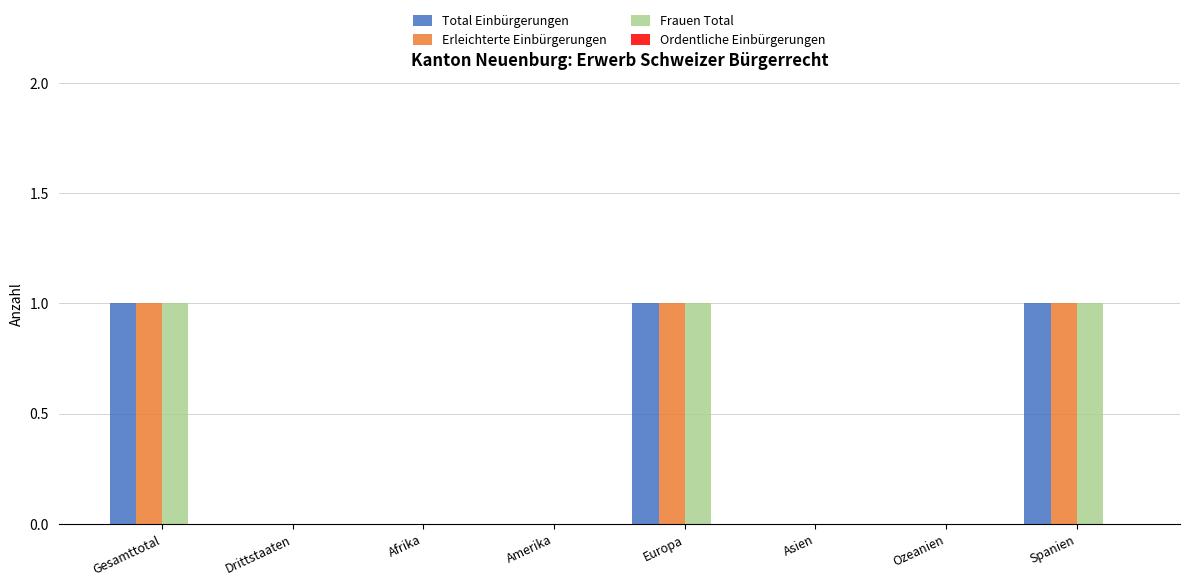

True or false: Total Einbürgerungen has a value of 0 at Drittstaaten.

True